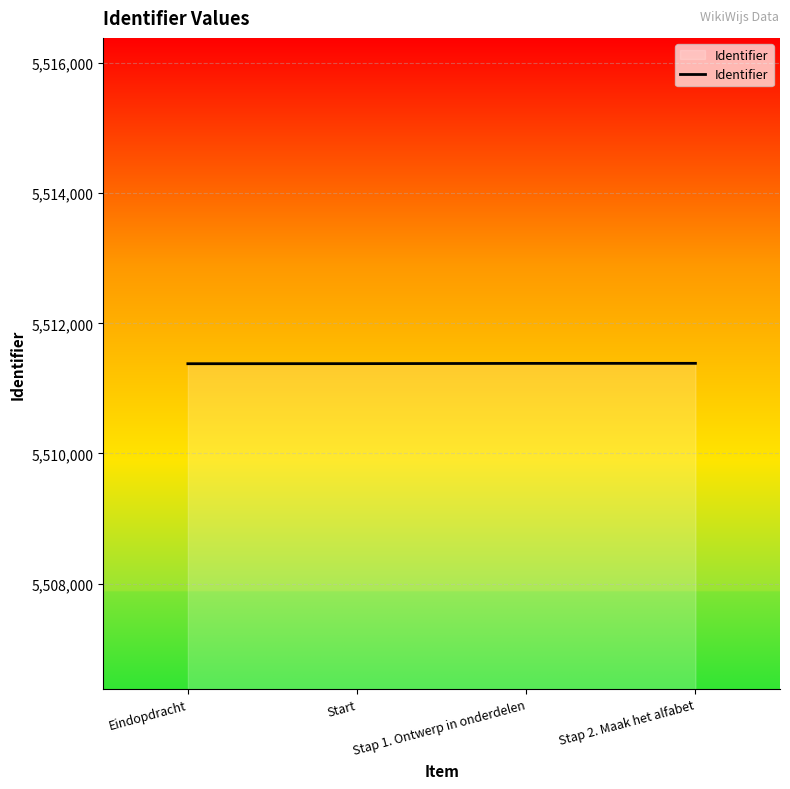

What is the sum of all values?

22045528